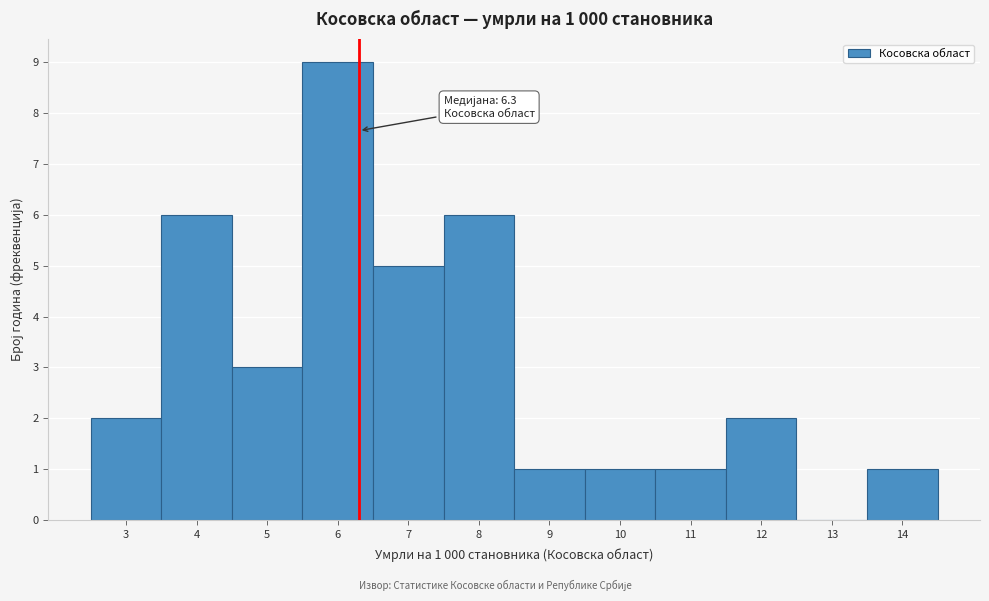

Which range on the x-axis has the tallest bar?

5.5 to 6.5